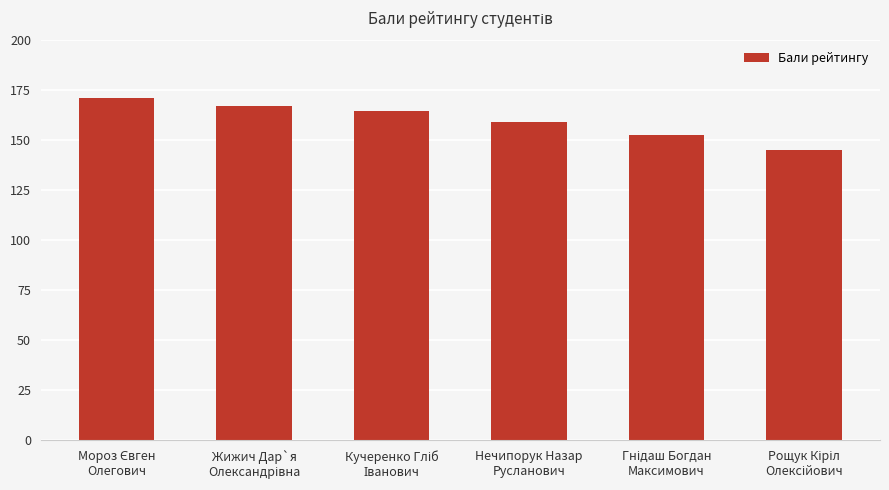

How many bars are there in total?

6